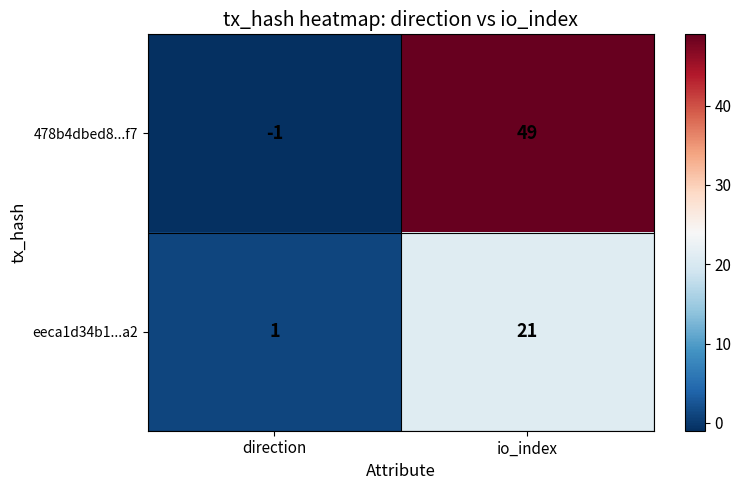

Which series has the widest spread of values?

478b4dbed8...f7